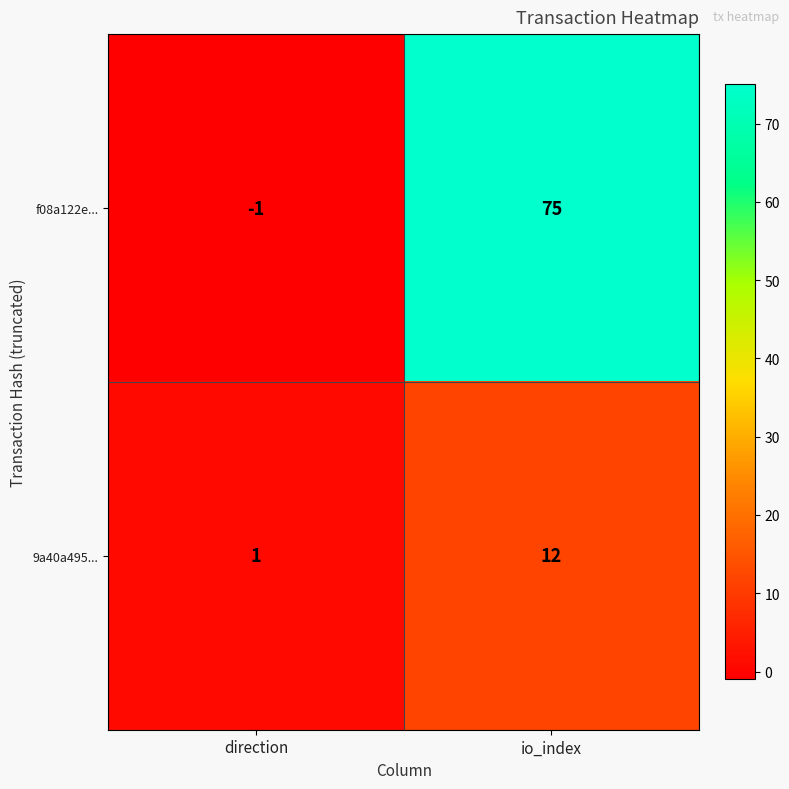

Is it true that 9a40a495... equals 12 at io_index?

True